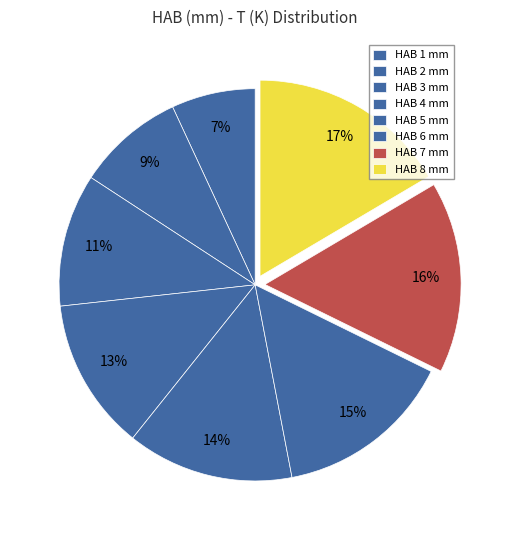

How many segments does this pie chart have?

8